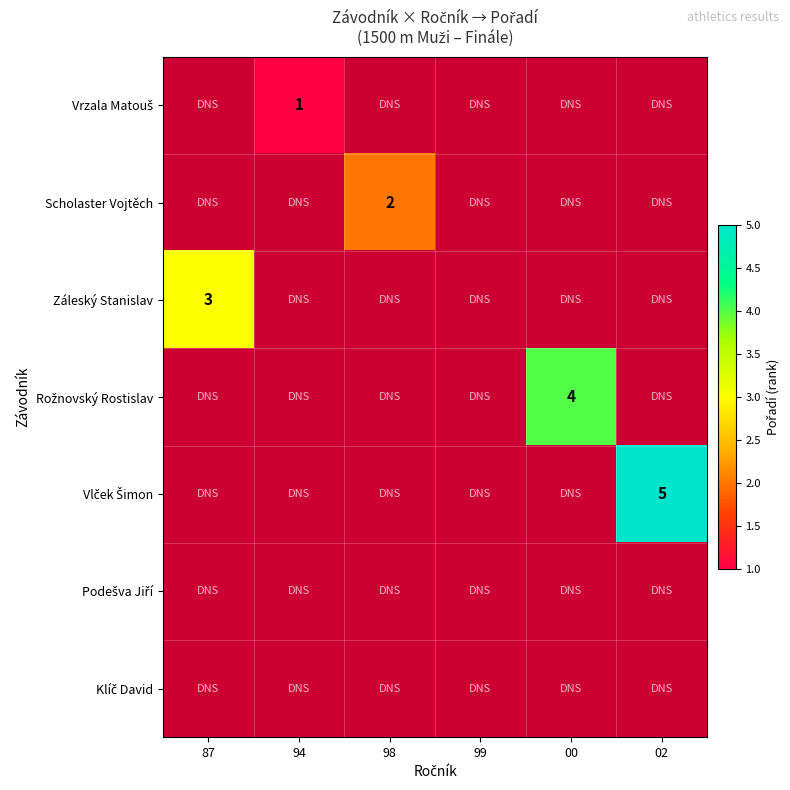

The value of Scholaster Vojtěch at 98 is 3. True or false?

False